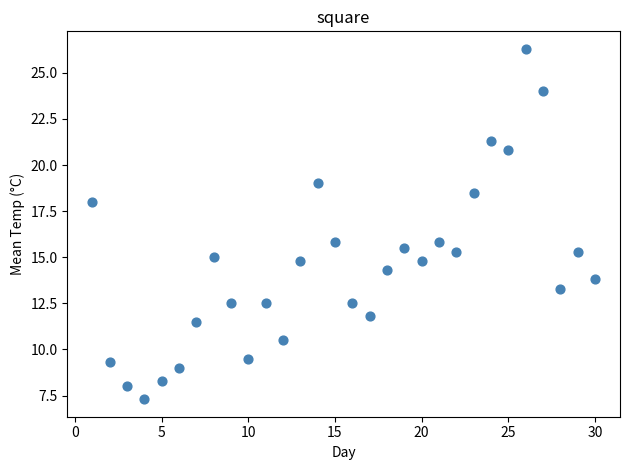

What is the range of Y values (max minus min)?

19.0